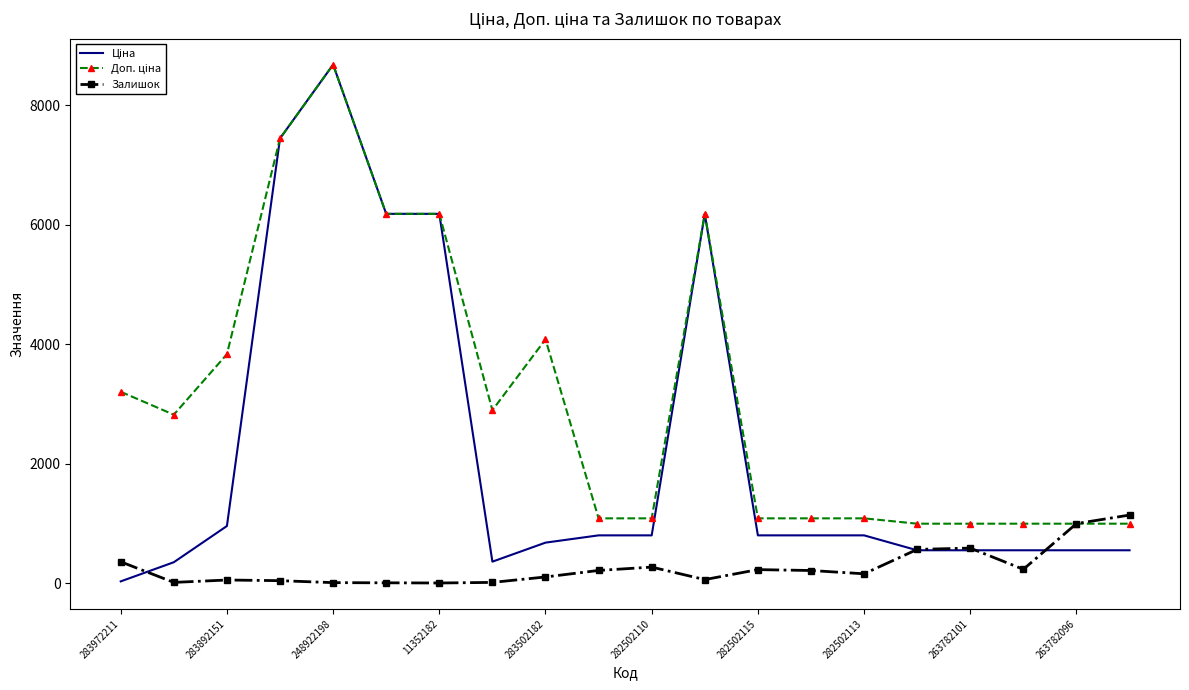

Rank the series by their maximum value, from lowest to highest.

Залишок, Ціна, Доп. ціна